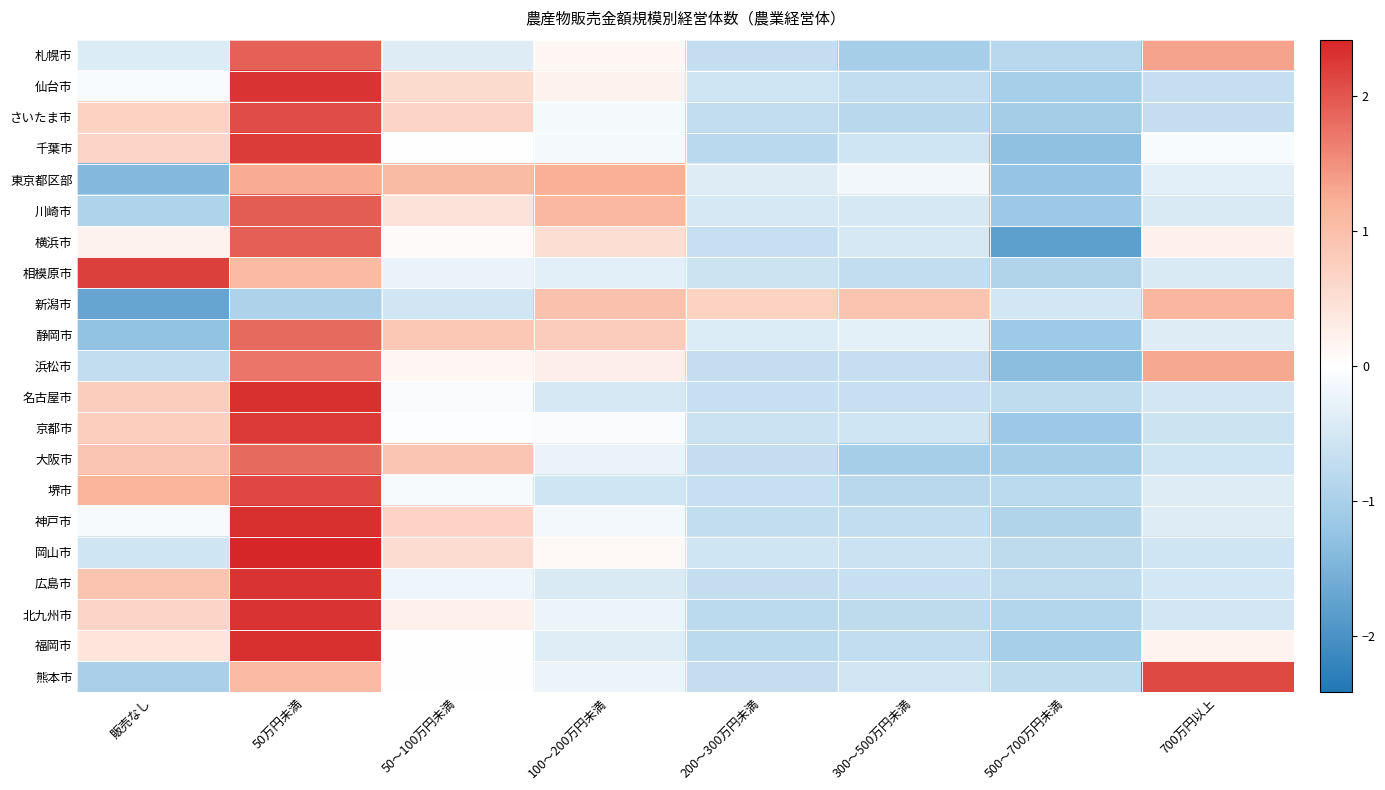

What is the total value across all series at 300～500万円未満?

-12.2